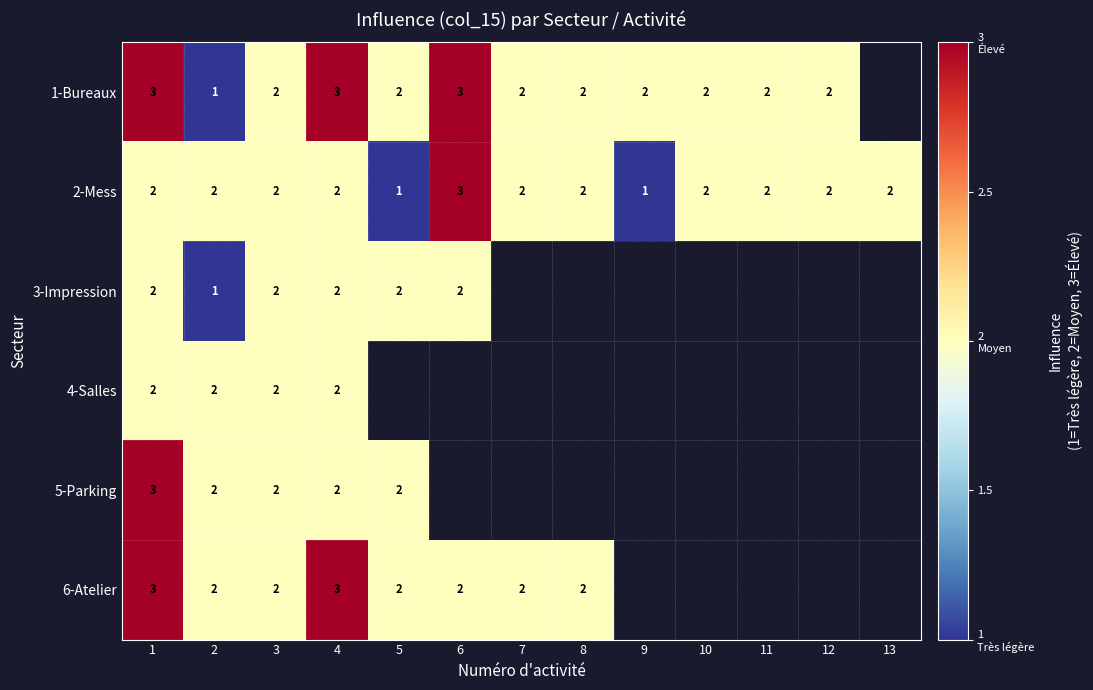

Count the 2-Mess values in the range 2 to 3.

11